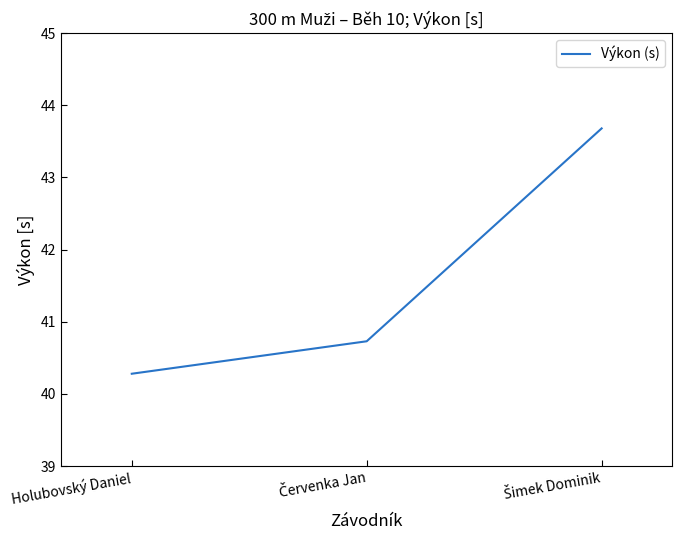

What is the maximum value shown in the chart?

43.7